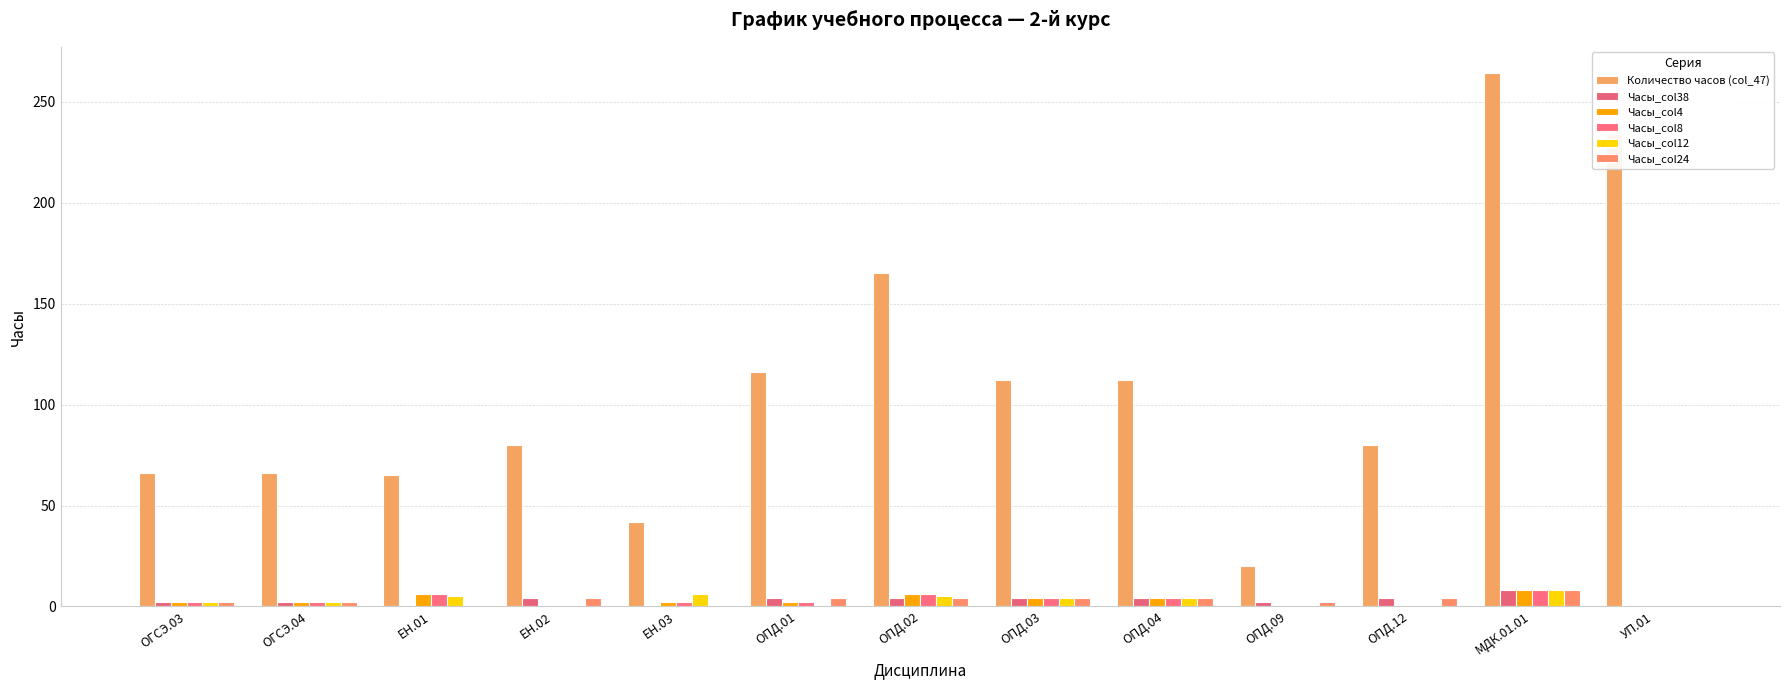

Reading left to right, extract all data points from this chart.

Количество часов (col_47): 66	66	65	80	42	116	165	112	112	20	80	264	234
Часы_col38: 2	2	0	4	0	4	4	4	4	2	4	8	0
Часы_col4: 2	2	6	0	2	2	6	4	4	0	0	8	0
Часы_col8: 2	2	6	0	2	2	6	4	4	0	0	8	0
Часы_col12: 2	2	5	0	6	0	5	4	4	0	0	8	0
Часы_col24: 2	2	0	4	0	4	4	4	4	2	4	8	0